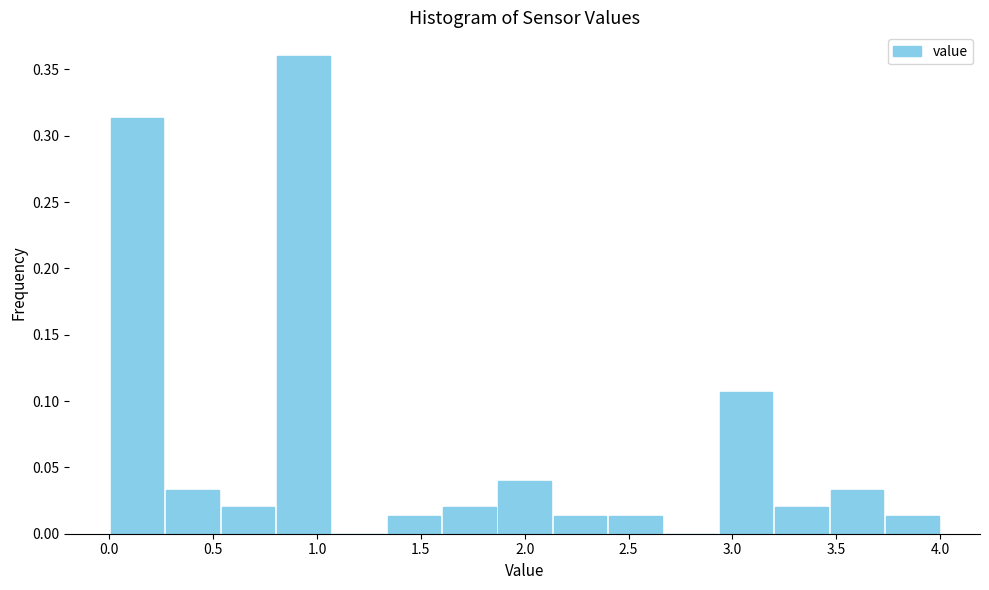

Reading left to right, list every bar in this chart as the range it spans on the x-axis followed by its height. Neither the bar edges nor the heights are printed on the chart, so give them approximately, as read against the axes.

0.00 to 0.25: 0.315
0.25 to 0.55: 0.035
0.55 to 0.80: 0.020
0.80 to 1.05: 0.360
1.05 to 1.35: 0
1.35 to 1.60: 0.015
1.60 to 1.85: 0.020
1.85 to 2.15: 0.040
2.15 to 2.40: 0.015
2.40 to 2.65: 0.015
2.65 to 2.95: 0
2.95 to 3.20: 0.105
3.20 to 3.45: 0.020
3.45 to 3.75: 0.035
3.75 to 4.00: 0.015